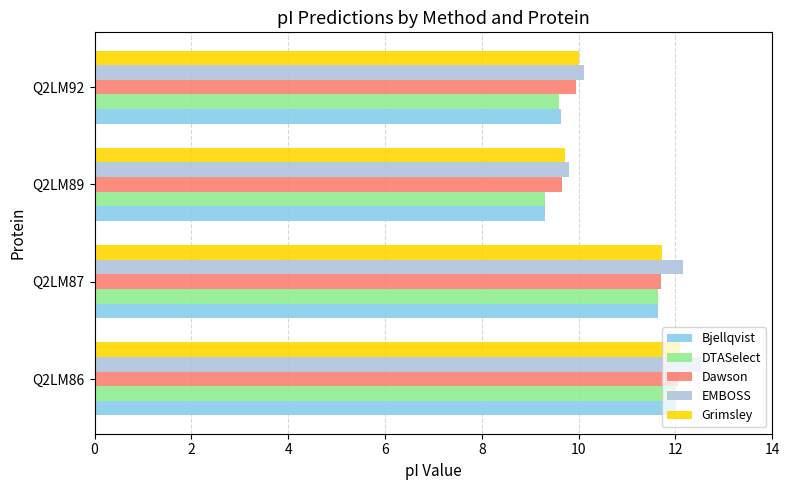

What is the minimum value for EMBOSS?

9.8